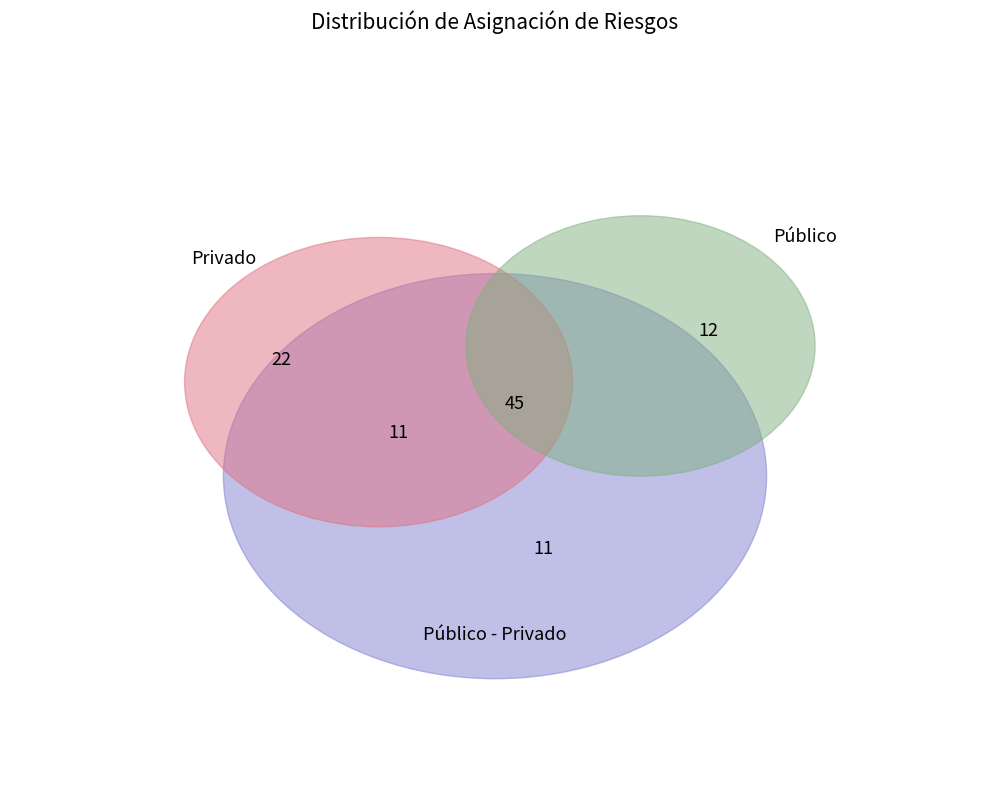

Combined, what portion of the pie is Público - Privado and Privado?

73.3%